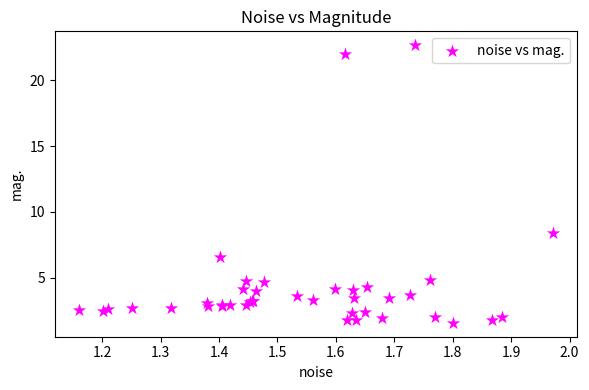

What Y value in the scatter plot is closest to 12?

8.4